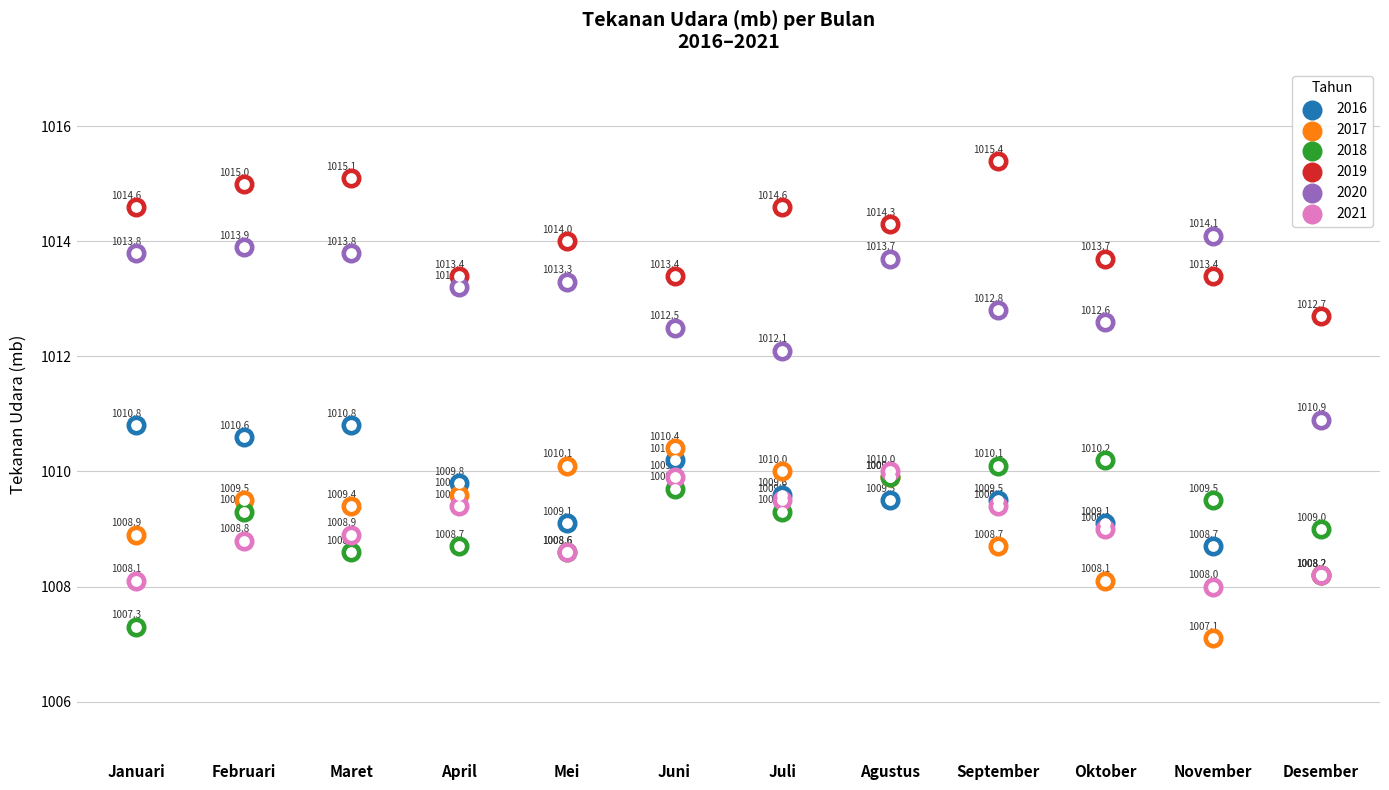

Which series reaches the minimum Y coordinate?

2017